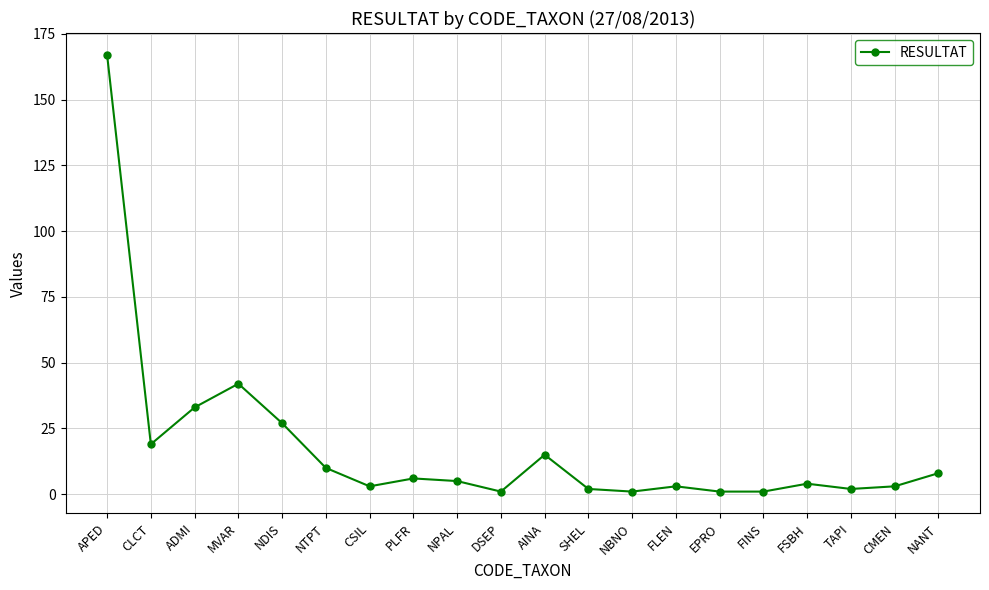

How many lines are shown in the chart?

1